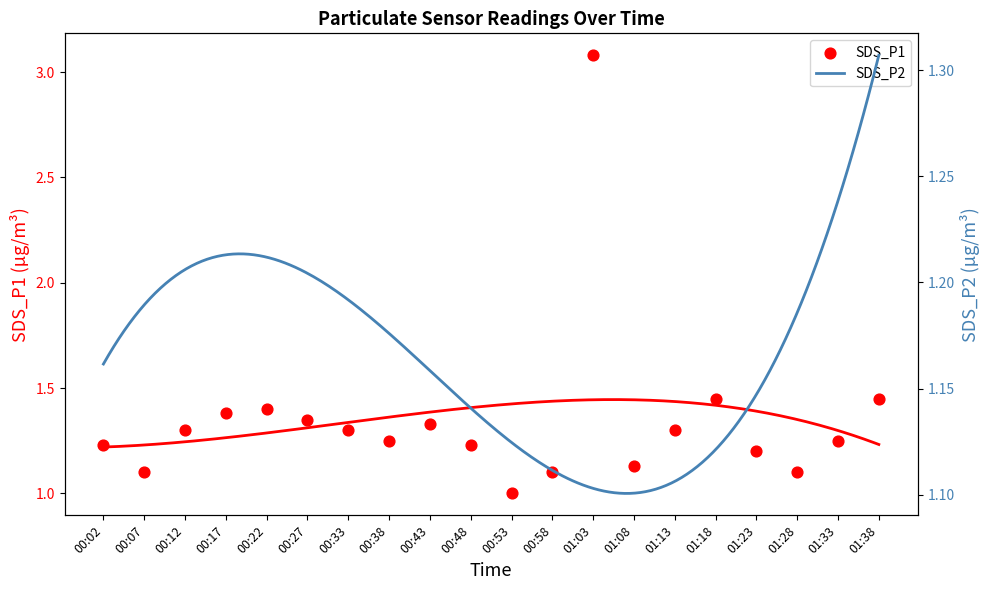

Which has a higher value, 00:17 or 00:02?

00:17